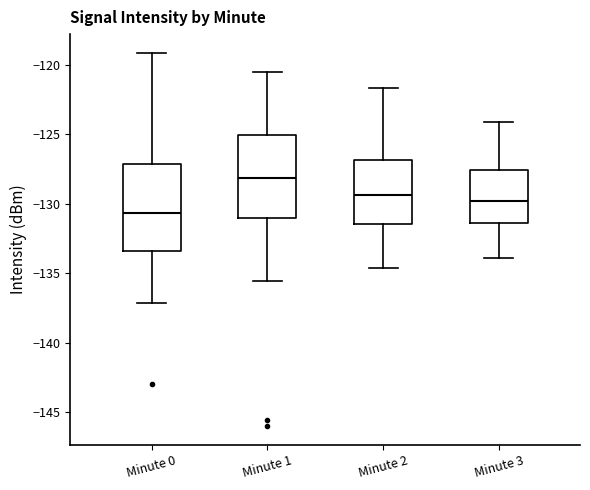

Which box has the lowest median line?

Minute 0